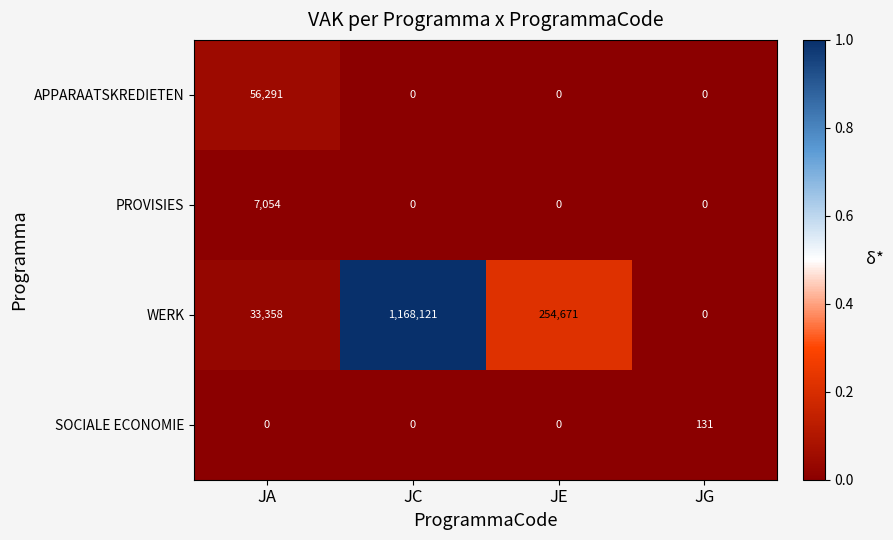

How many data points does each series have?

4